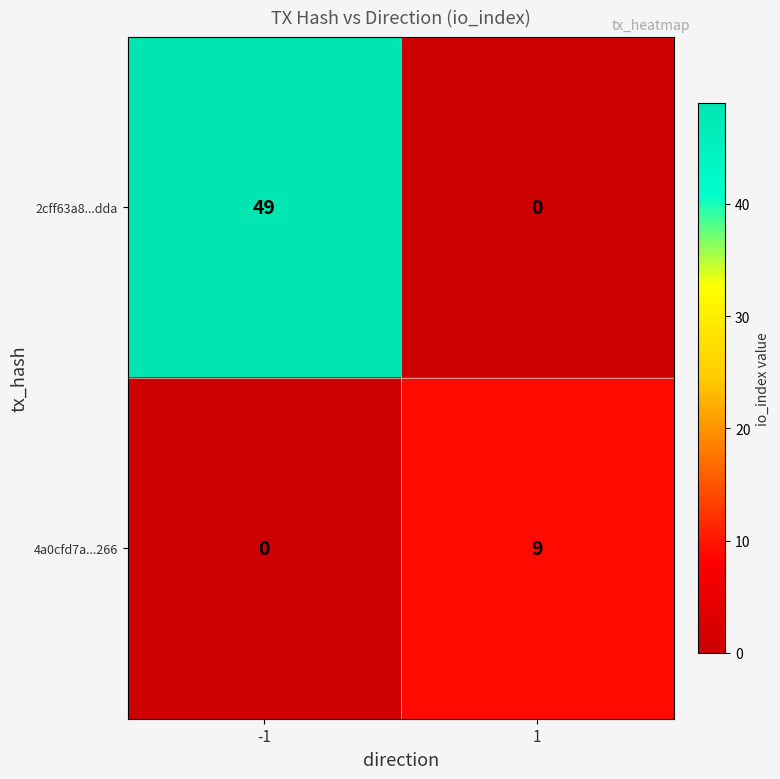

Rank the series by their maximum value, from highest to lowest.

2cff63a8...dda, 4a0cfd7a...266